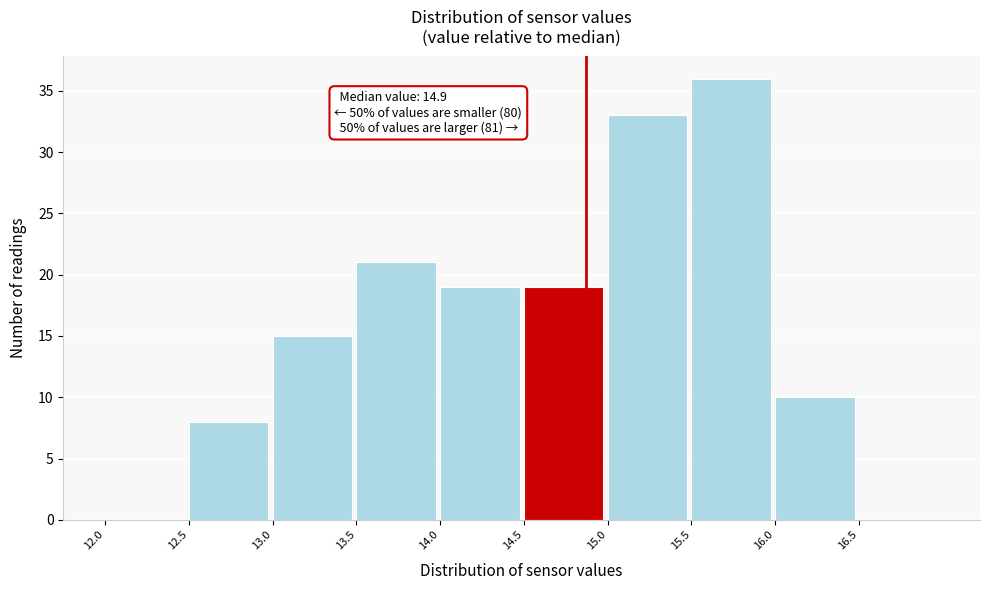

Which range on the x-axis has the tallest bar?

15.5 to 16.0